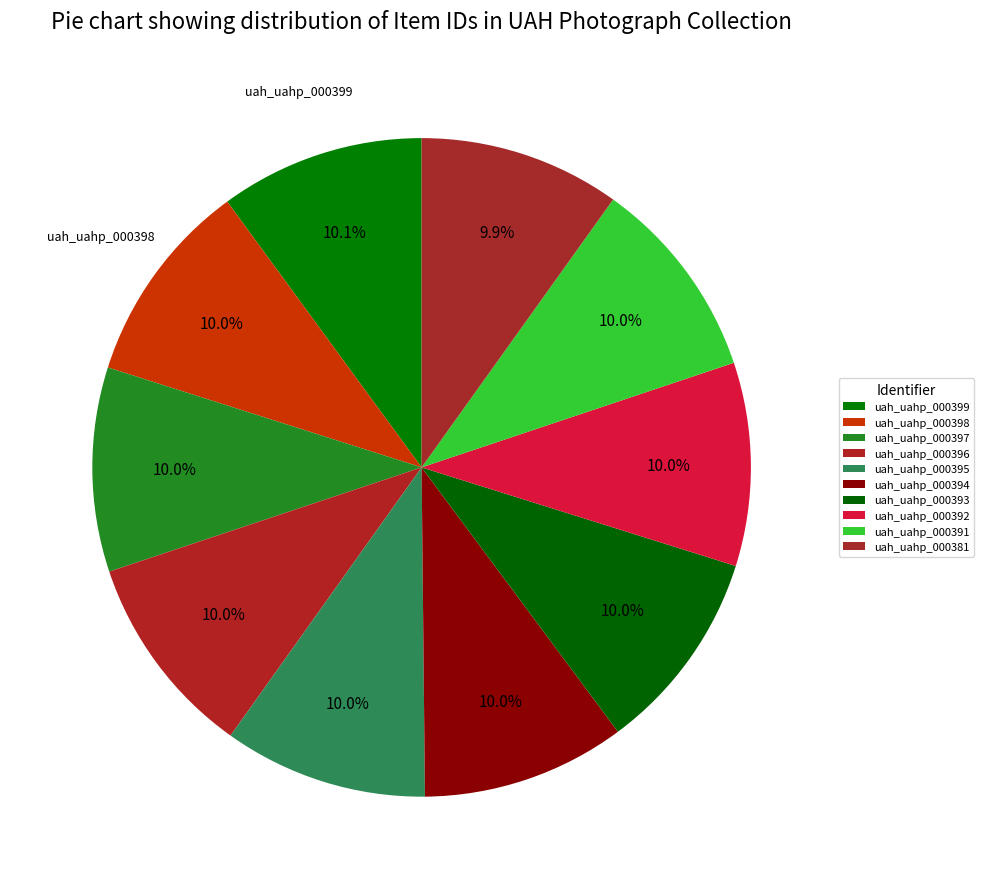

How many segments does this pie chart have?

10